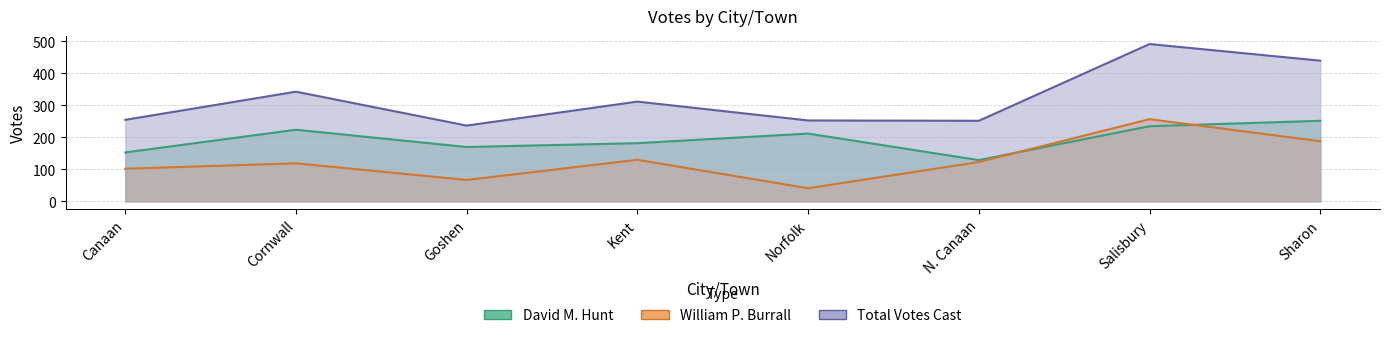

Which has a higher value, Goshen or Norfolk?

Norfolk